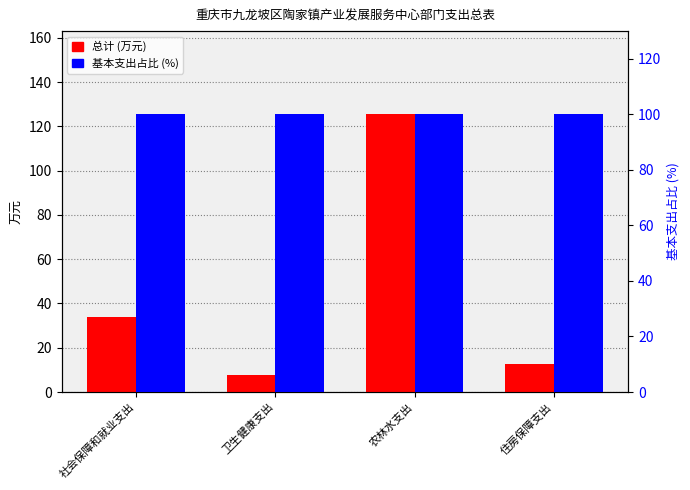

What is the sum of the 总计 values at 卫生健康支出 and 农林水支出?

132.9